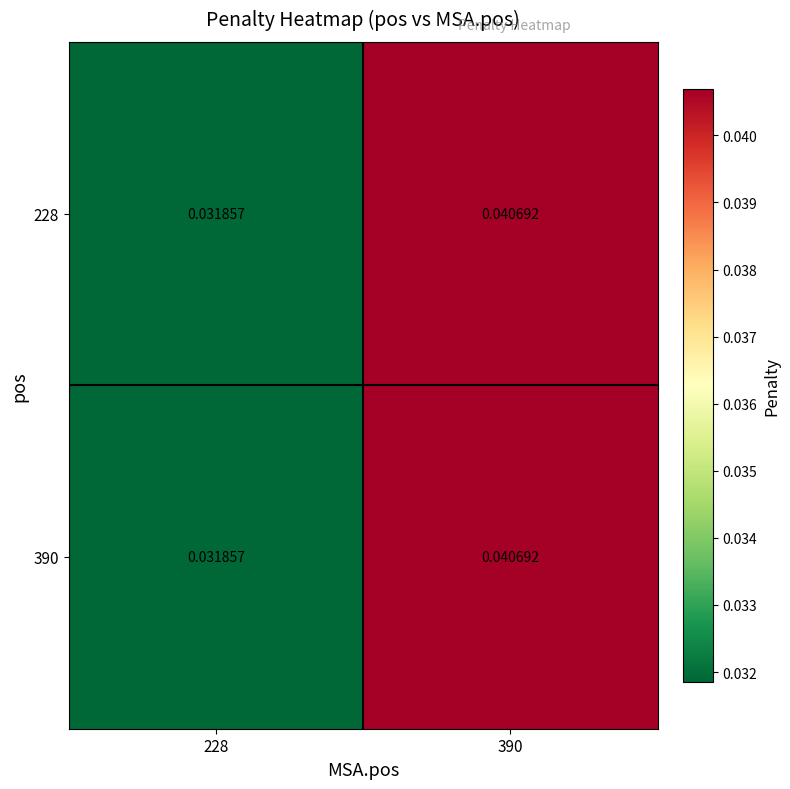

At which category is the sum across all series the highest?

390